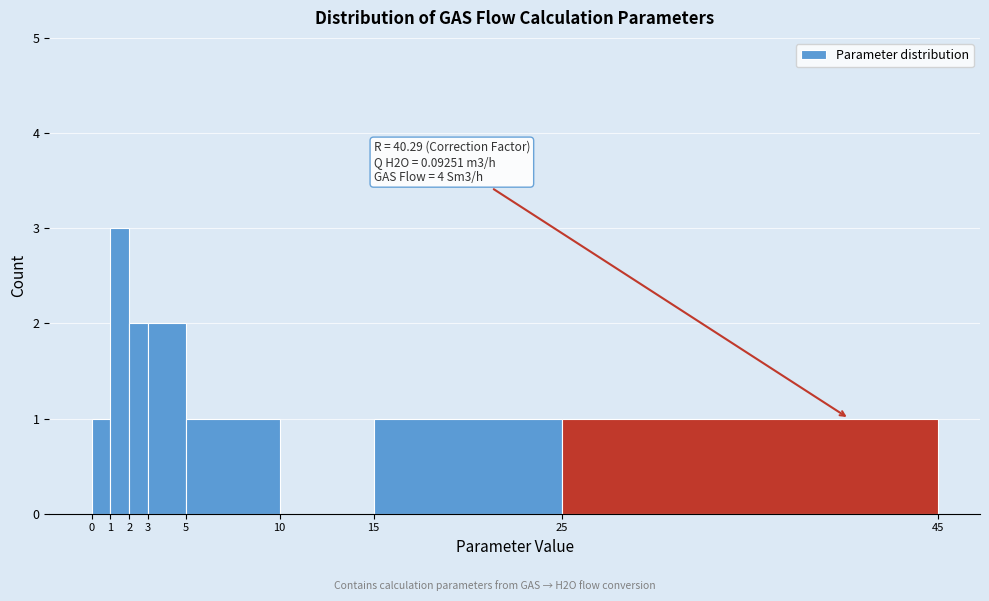

Over which range of the x-axis is the bar tallest?

1 to 2